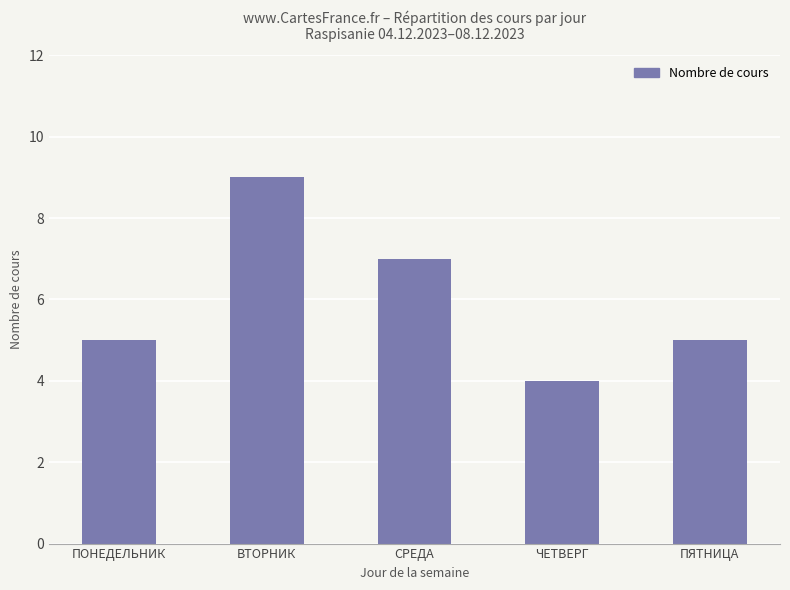

What is the minimum value shown in the chart?

4